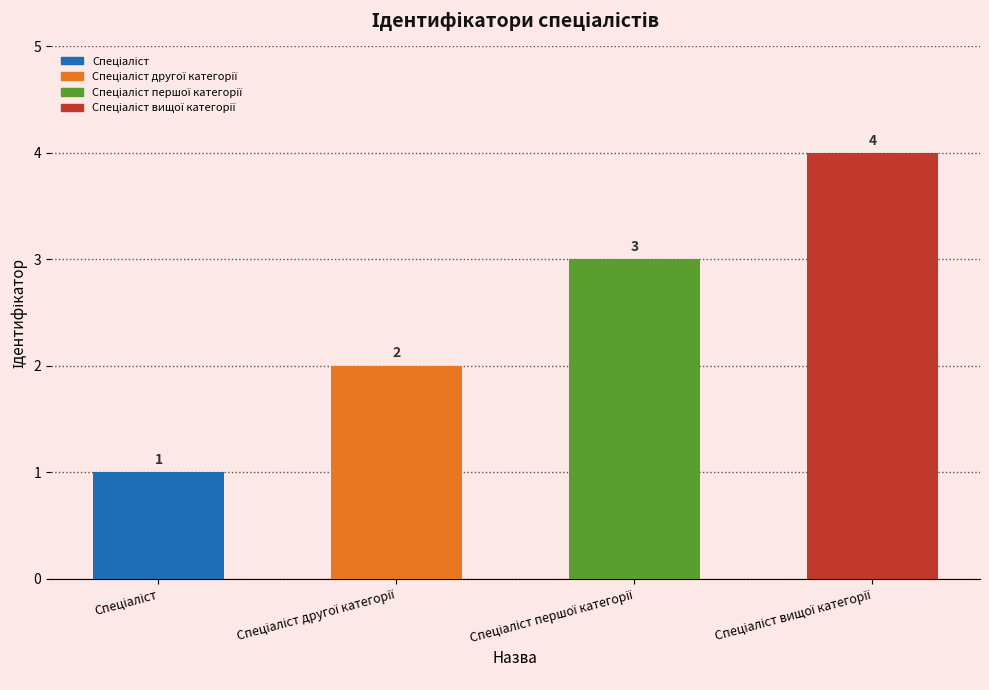

How many values are between 2 and 4?

3